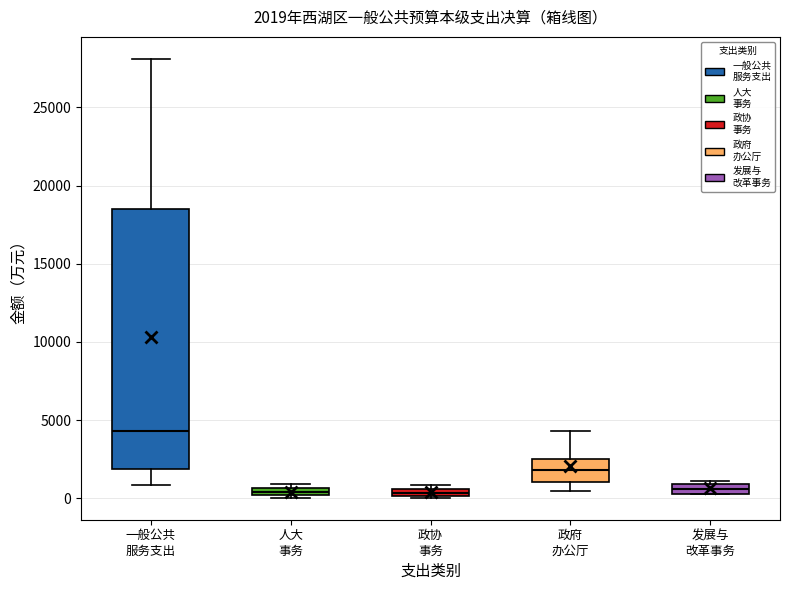

Which box's median line is the highest?

一般公共 服务支出